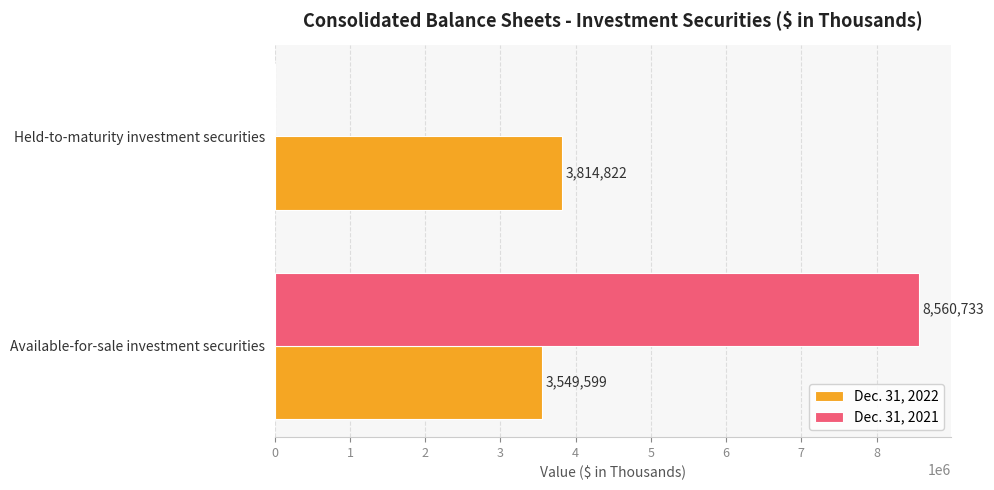

How many distinct data groups are displayed?

2